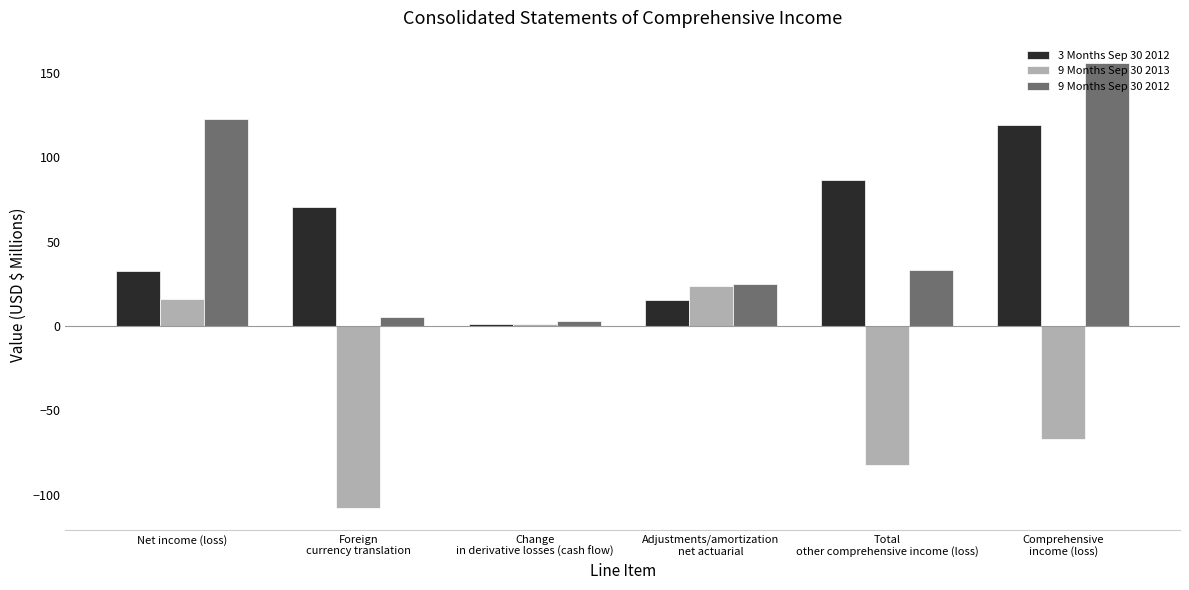

The 9 Months Sep 30 2012 series shows 60.0 at Net income (loss). True or false?

False